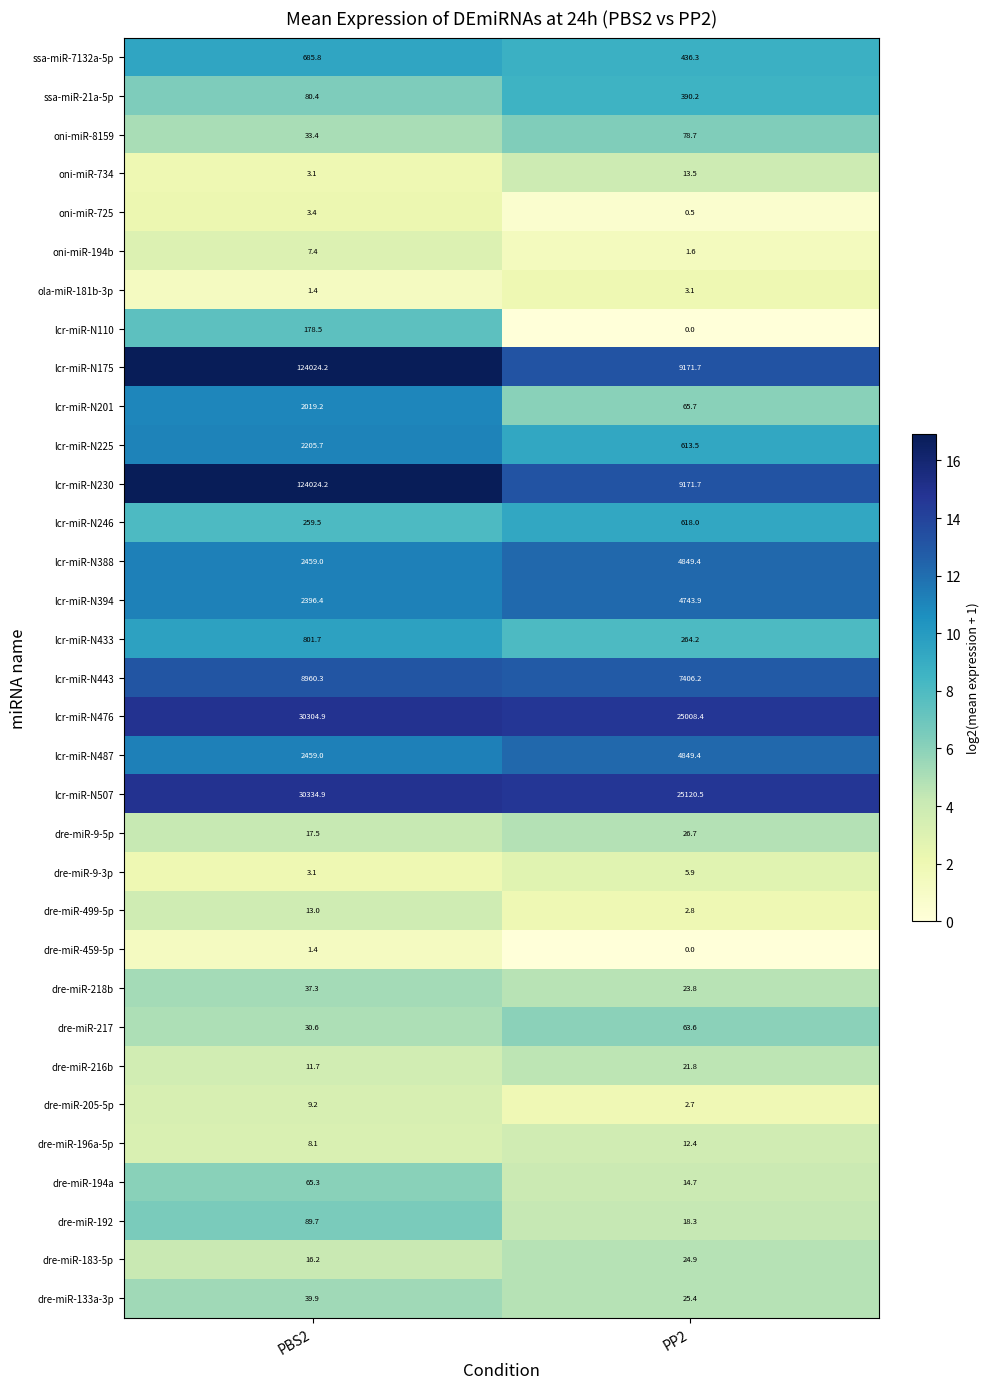

Rank the categories by ssa-miR-7132a-5p value from lowest to highest.

PP2, PBS2